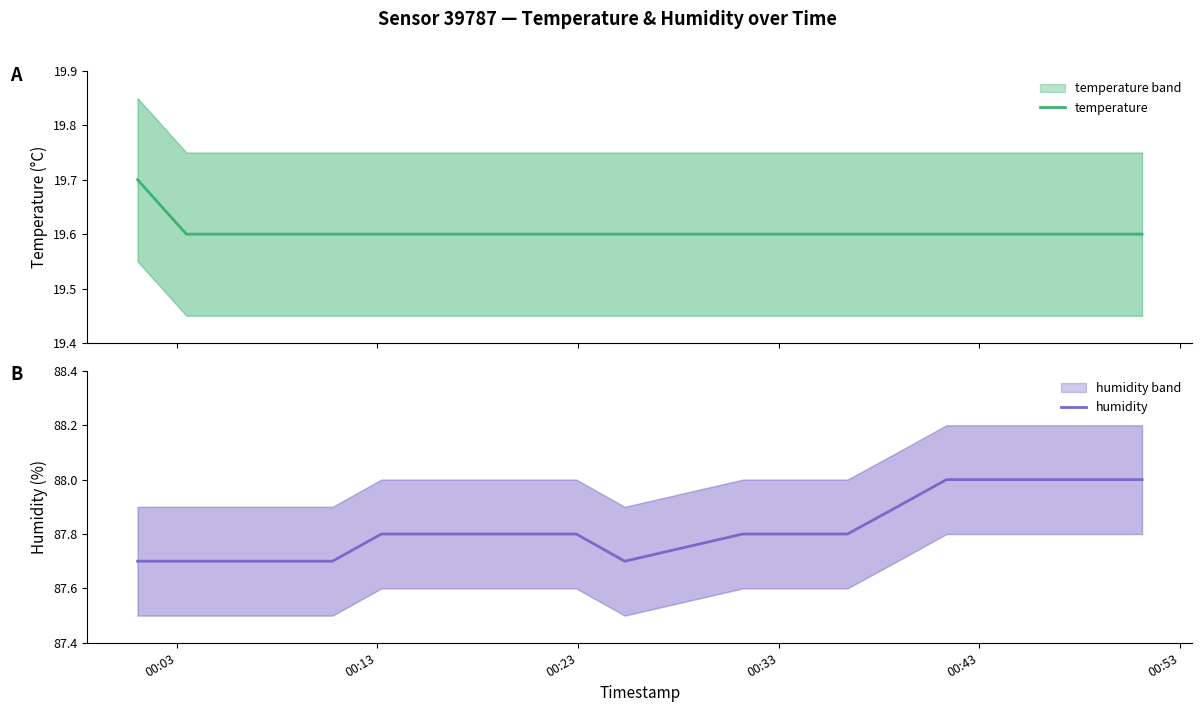

Reading right to left, transcribe all the data shown in this chart.

temperature: 19.6	19.6	19.6	19.6	19.6	19.6	19.6	19.6	19.6	19.6	19.6	19.6	19.6	19.6	19.6	19.6	19.6	19.6	19.6	19.7
humidity: 88.0	88.0	88.0	88.0	88.0	87.9	87.8	87.8	87.8	87.7	87.8	87.8	87.8	87.8	87.8	87.7	87.7	87.7	87.7	87.7